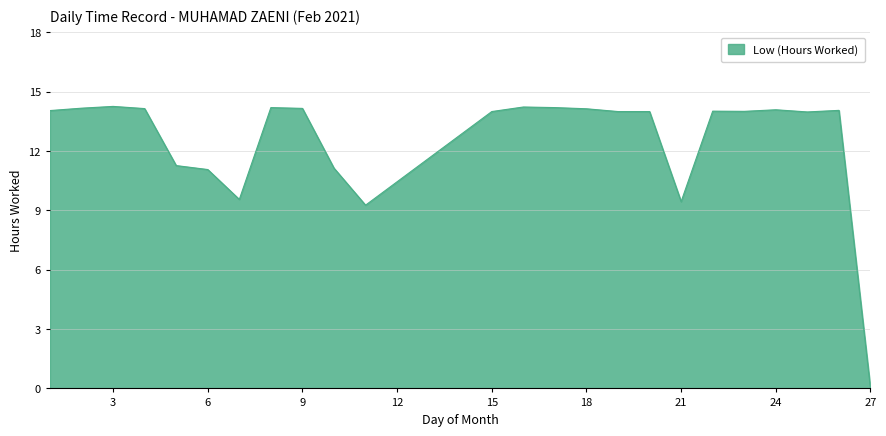

What is the average value?

12.6